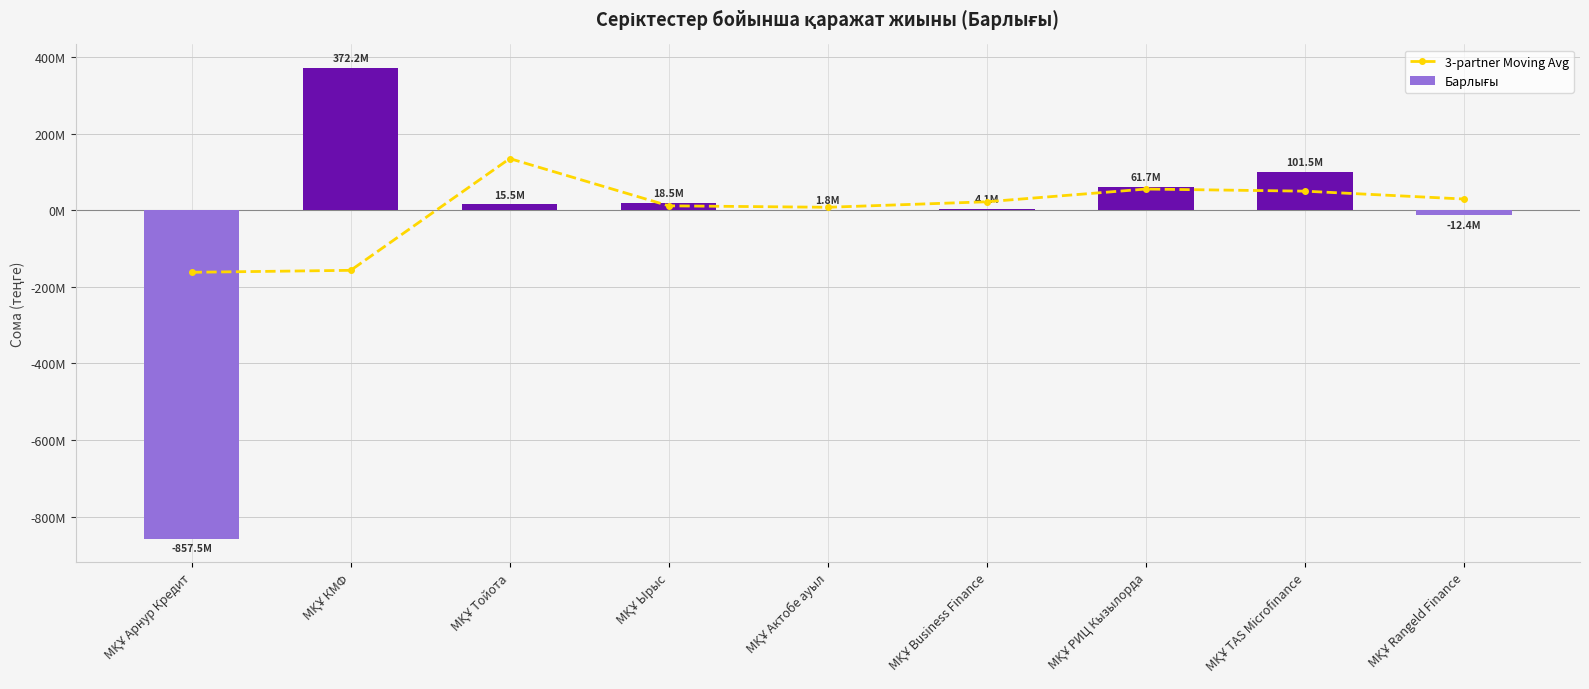

Which category has the lowest value across all series?

МҚҰ Арнур Кредит